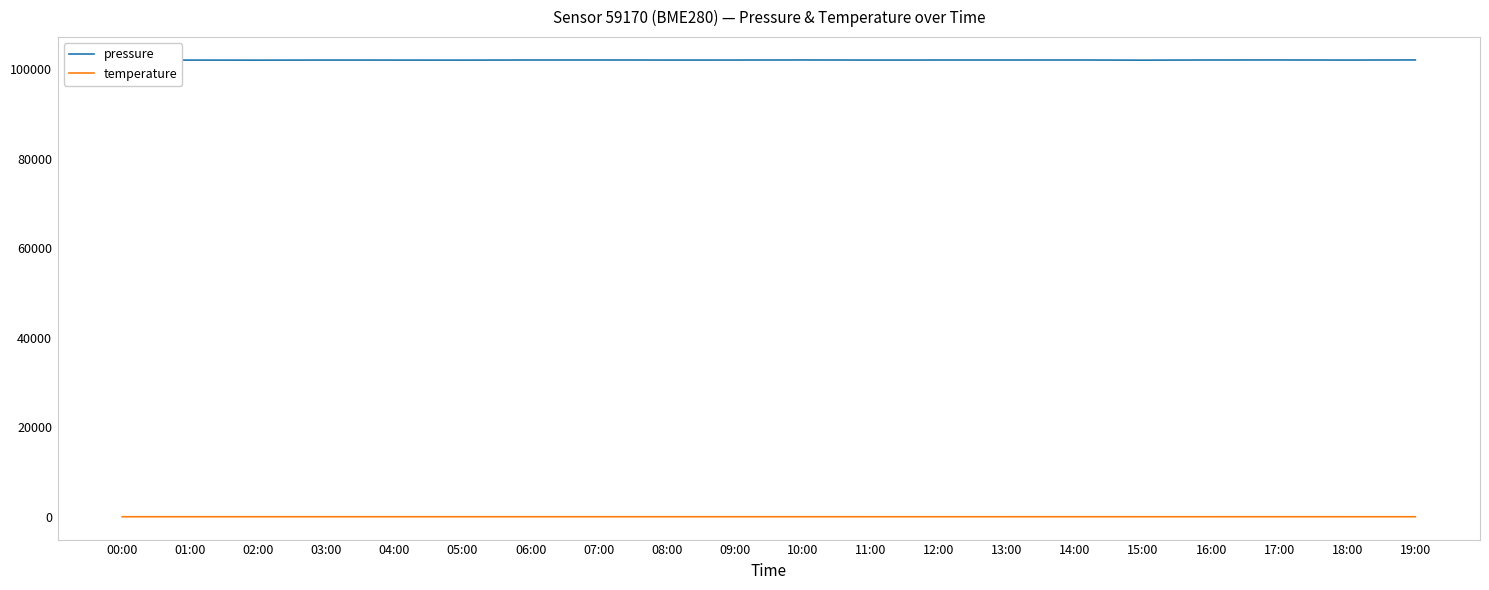

Is it true that pressure equals 155954.4 at 06:00?

False